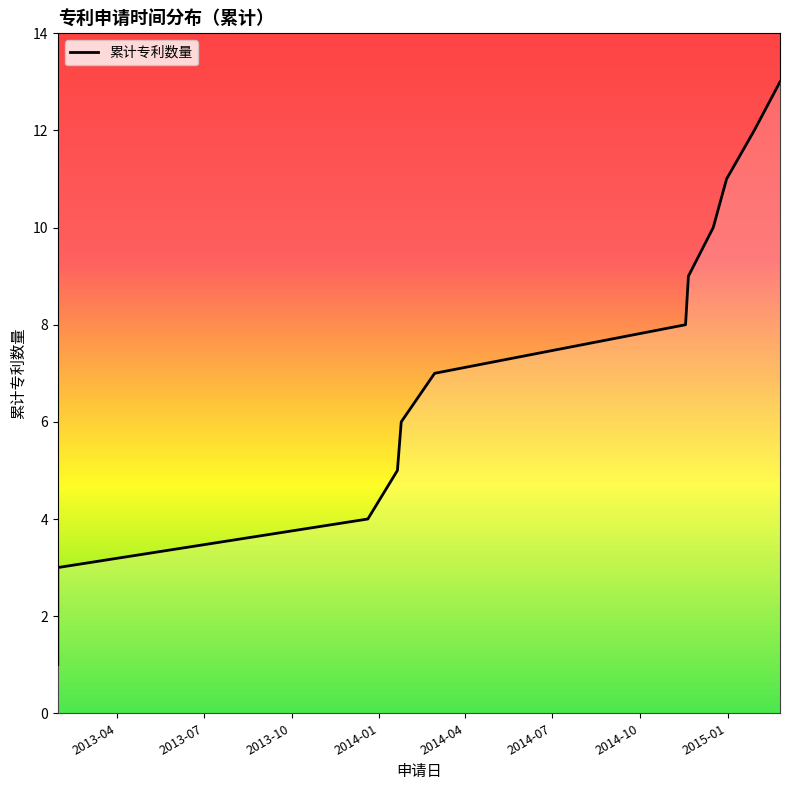

What is the maximum value shown in the chart?

13